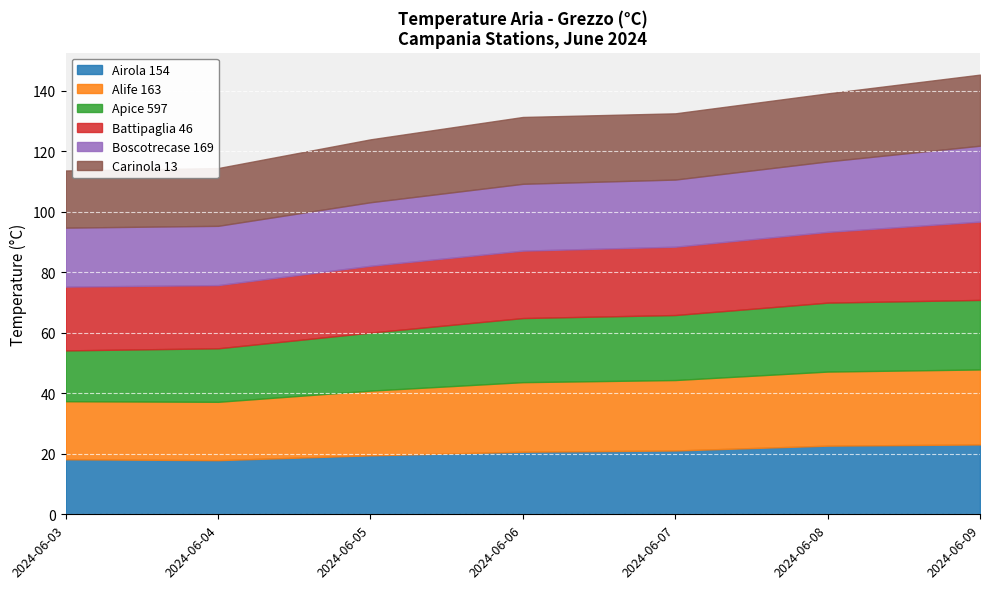

At which label does Alife 163 first exceed 23?

2024-06-07